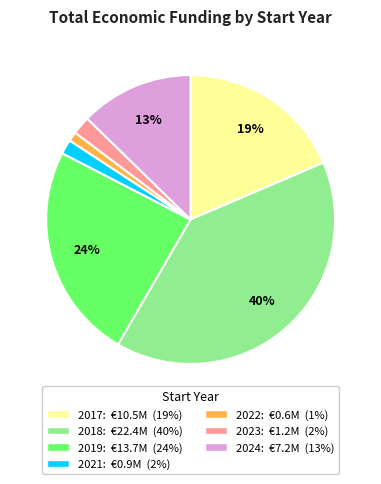

Is the sum of 2023: €1.2M (2%) and 2017: €10.5M (19%) greater than half?

No